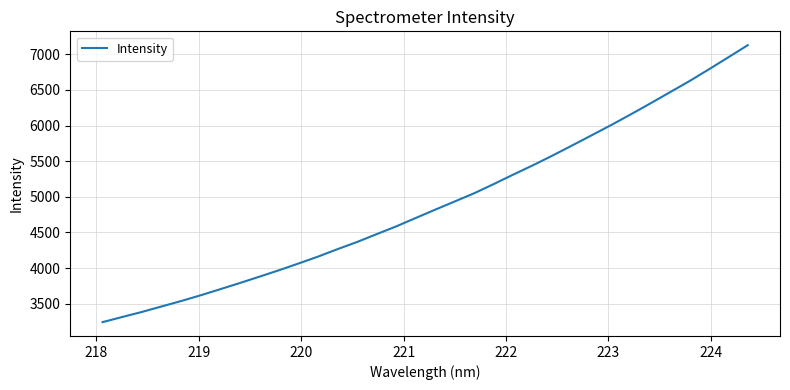

What is the average value?

4907.0